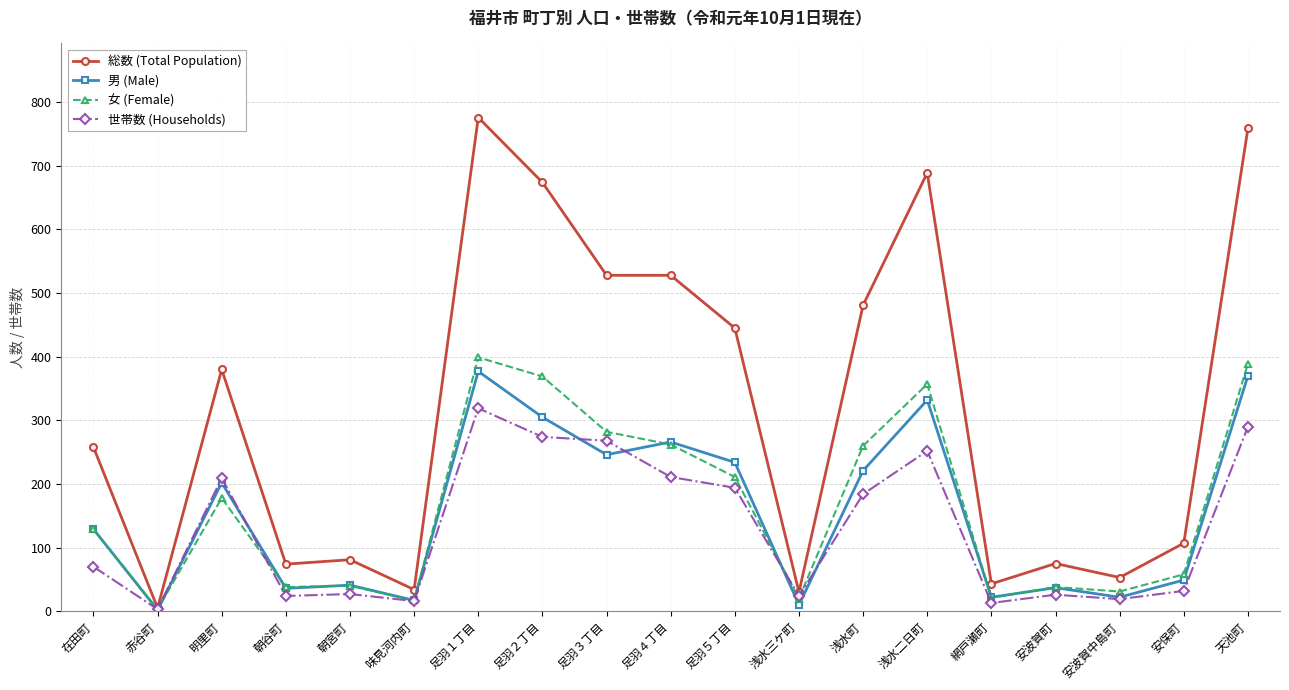

True or false: 女 (Female) has more than 2 points higher than both neighbors.

True